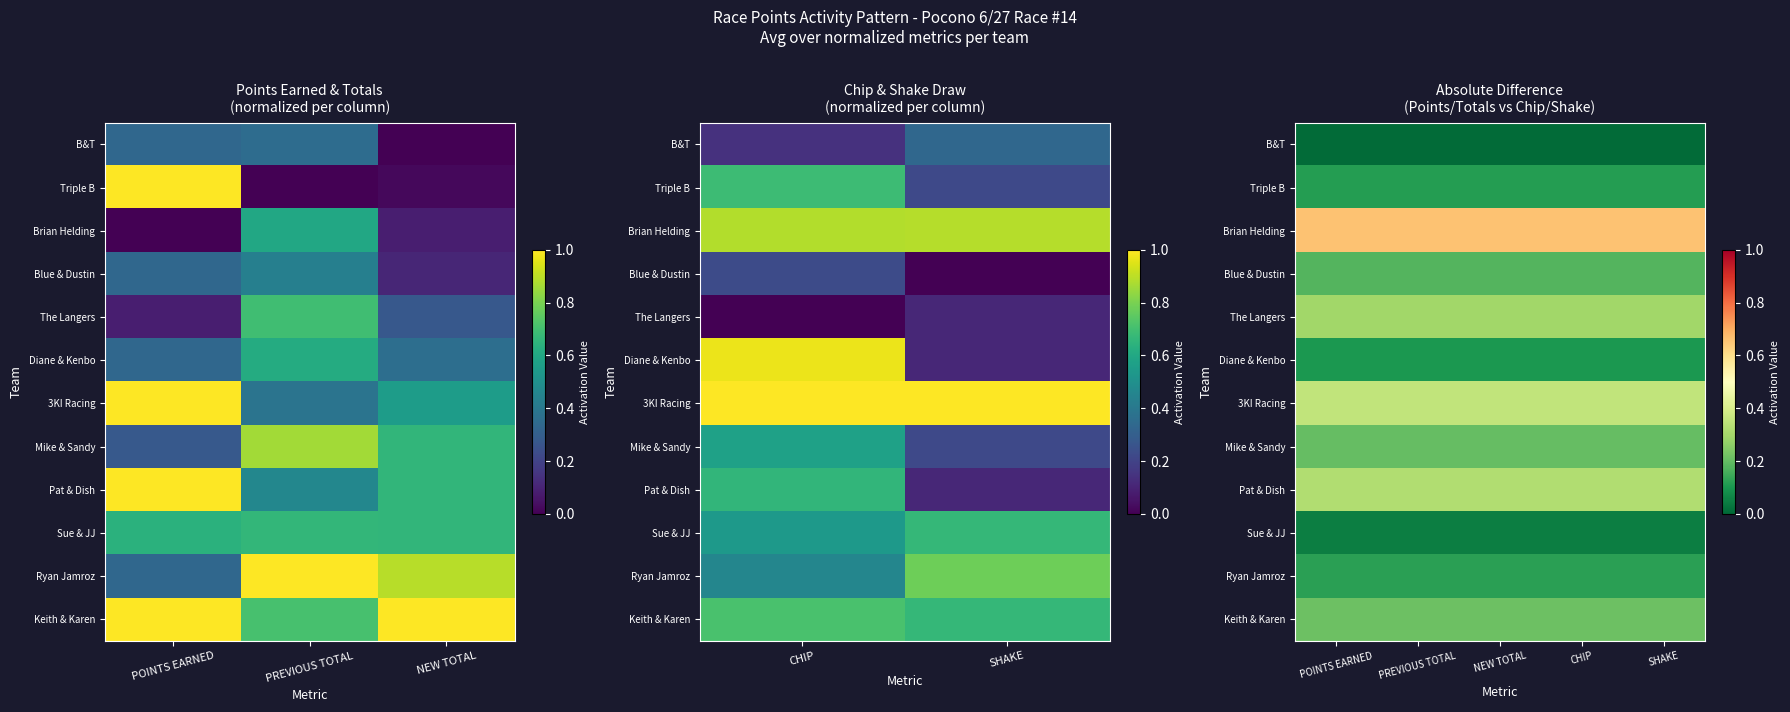

Which has a higher value, POINTS EARNED or SHAKE?

POINTS EARNED